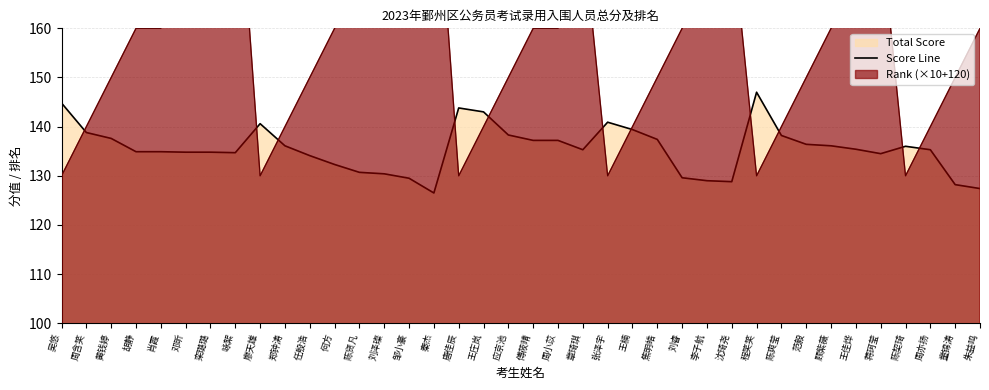

Rank the categories by value from lowest to highest.

秦杰, 朱益鸣, 童锦涛, 沈琦尧, 李子航, 邹小豪, 刘睿, 刘泽璨, 陈贤凡, 何方, 任殷浩, 蒋珂莹, 咏絮, 邓昕, 栾璐璐, 胡静, 肖霞, 章琦琪, 周亦扬, 王佳烨, 陈契琦, 郑钟涛, 顾紫薇, 范毅, 傅莜晴, 周小苡, 焦明皓, 黄钱婷, 陈爽莹, 应京池, 周含笑, 王楠, 廖天雄, 张泽宇, 王庄岚, 唐佳辰, 吴悠, 程笑笑